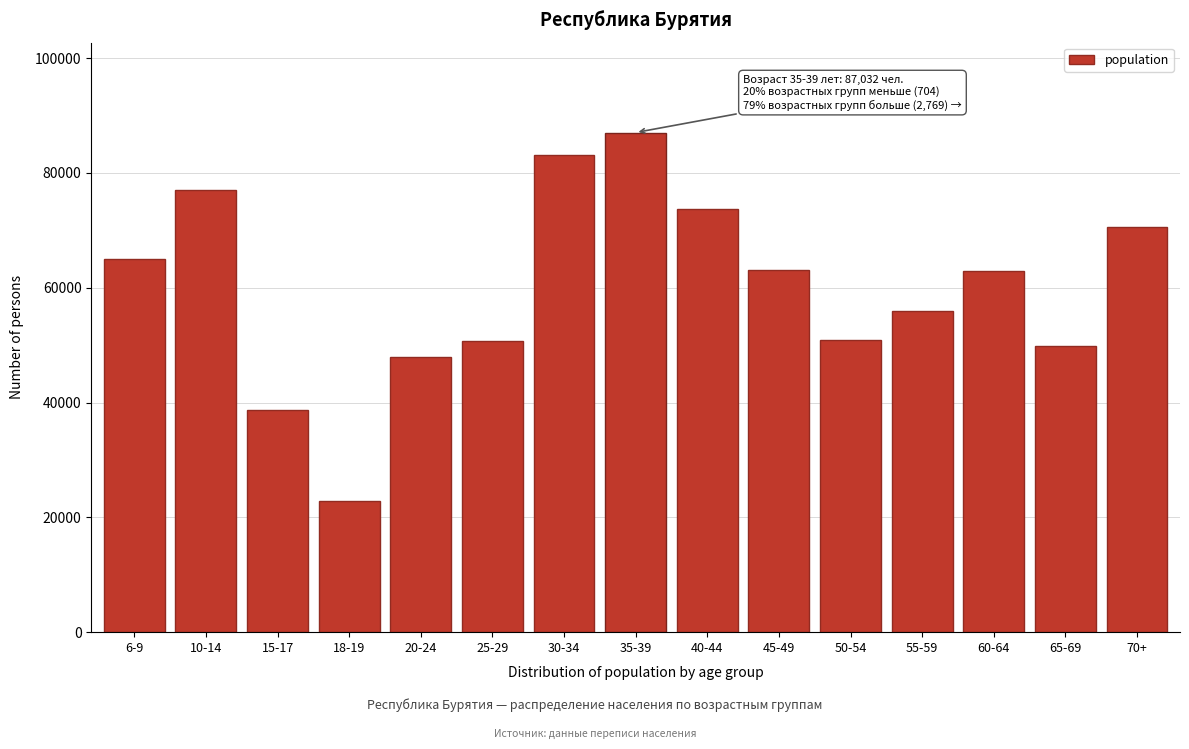

Which has a higher value, 65-69 or 10-14?

10-14